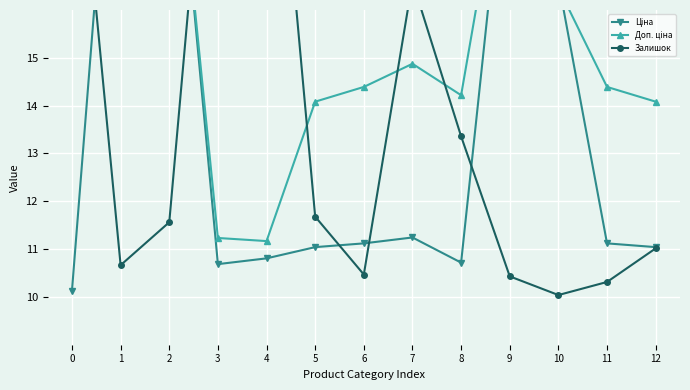

Count the number of categories in the chart.

13